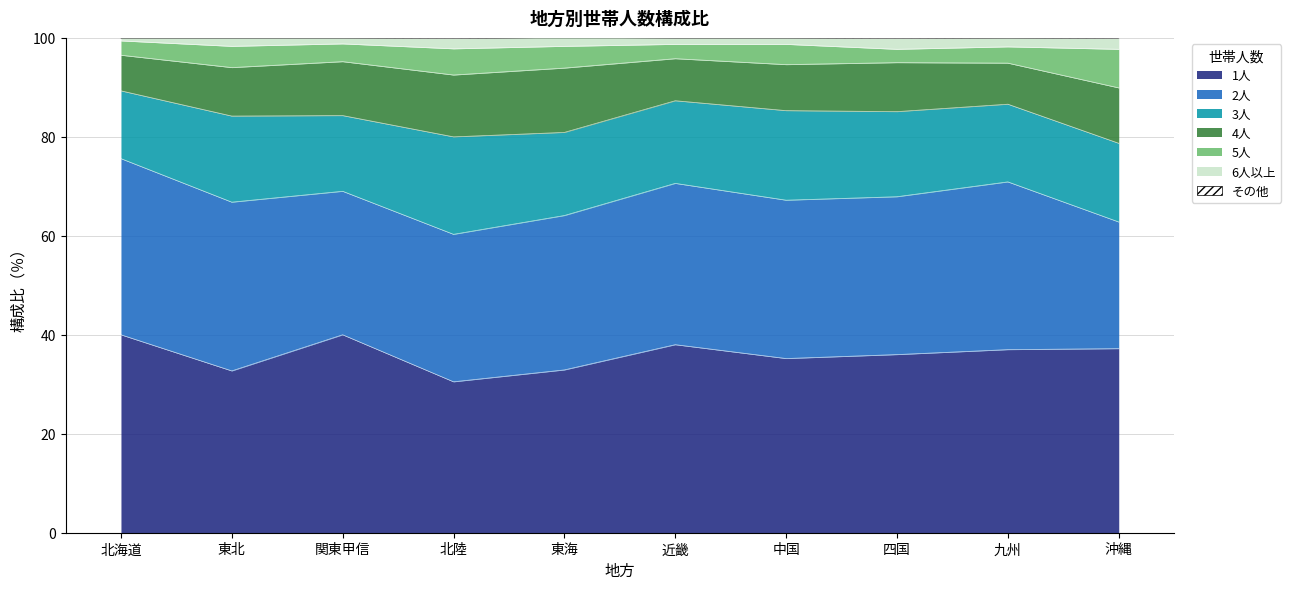

True or false: 1人 and 5人 intersect in this chart.

False